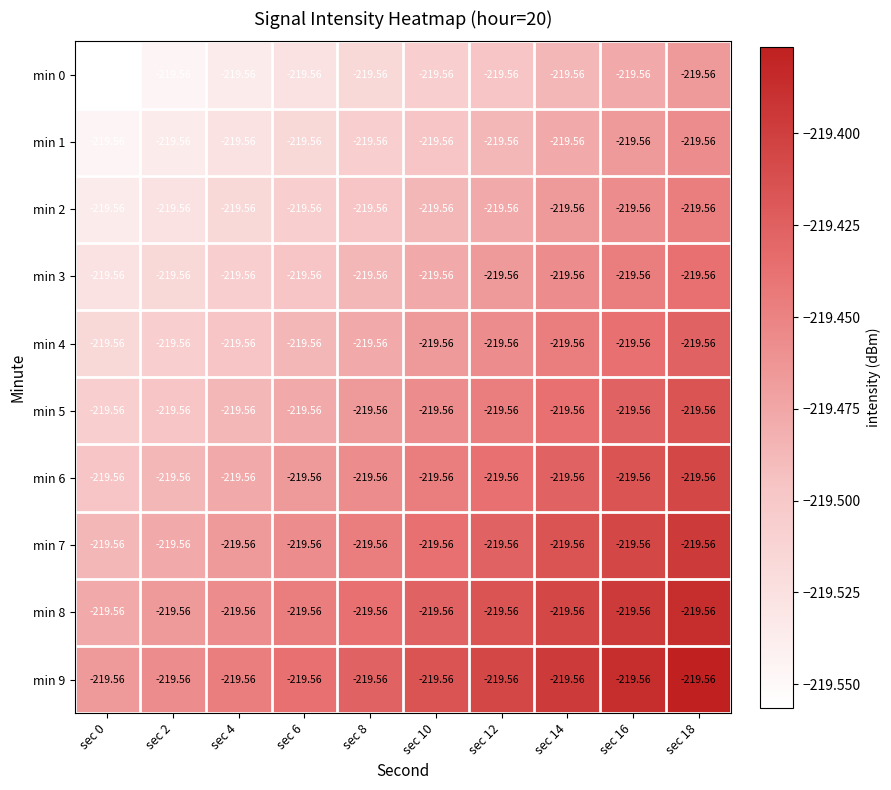

Reading right to left, extract all data points from this chart.

min 0: sec 18=-219.6	sec 16=-219.6	sec 14=-219.6	sec 12=-219.6	sec 10=-219.6	sec 8=-219.6	sec 6=-219.6	sec 4=-219.6	sec 2=-219.6	sec 0=-219.6
min 1: sec 18=-219.6	sec 16=-219.6	sec 14=-219.6	sec 12=-219.6	sec 10=-219.6	sec 8=-219.6	sec 6=-219.6	sec 4=-219.6	sec 2=-219.6	sec 0=-219.6
min 2: sec 18=-219.6	sec 16=-219.6	sec 14=-219.6	sec 12=-219.6	sec 10=-219.6	sec 8=-219.6	sec 6=-219.6	sec 4=-219.6	sec 2=-219.6	sec 0=-219.6
min 3: sec 18=-219.6	sec 16=-219.6	sec 14=-219.6	sec 12=-219.6	sec 10=-219.6	sec 8=-219.6	sec 6=-219.6	sec 4=-219.6	sec 2=-219.6	sec 0=-219.6
min 4: sec 18=-219.6	sec 16=-219.6	sec 14=-219.6	sec 12=-219.6	sec 10=-219.6	sec 8=-219.6	sec 6=-219.6	sec 4=-219.6	sec 2=-219.6	sec 0=-219.6
min 5: sec 18=-219.6	sec 16=-219.6	sec 14=-219.6	sec 12=-219.6	sec 10=-219.6	sec 8=-219.6	sec 6=-219.6	sec 4=-219.6	sec 2=-219.6	sec 0=-219.6
min 6: sec 18=-219.6	sec 16=-219.6	sec 14=-219.6	sec 12=-219.6	sec 10=-219.6	sec 8=-219.6	sec 6=-219.6	sec 4=-219.6	sec 2=-219.6	sec 0=-219.6
min 7: sec 18=-219.6	sec 16=-219.6	sec 14=-219.6	sec 12=-219.6	sec 10=-219.6	sec 8=-219.6	sec 6=-219.6	sec 4=-219.6	sec 2=-219.6	sec 0=-219.6
min 8: sec 18=-219.6	sec 16=-219.6	sec 14=-219.6	sec 12=-219.6	sec 10=-219.6	sec 8=-219.6	sec 6=-219.6	sec 4=-219.6	sec 2=-219.6	sec 0=-219.6
min 9: sec 18=-219.6	sec 16=-219.6	sec 14=-219.6	sec 12=-219.6	sec 10=-219.6	sec 8=-219.6	sec 6=-219.6	sec 4=-219.6	sec 2=-219.6	sec 0=-219.6